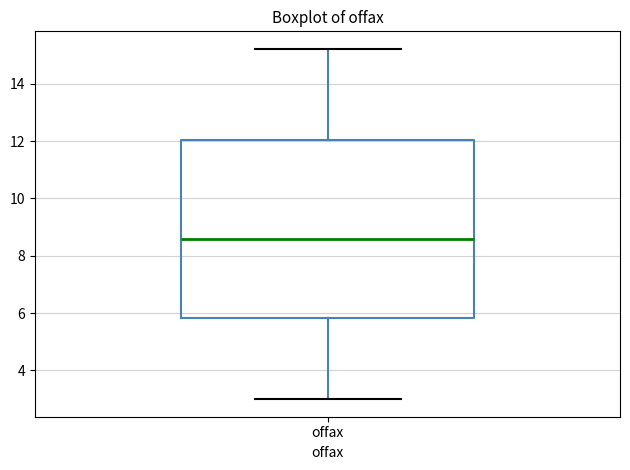

Read this box plot against the y-axis: the position of the median line, the range covered by the box, and the ends of both whiskers. The values are not printed on the chart, so give them approximately, as read against the axis.

median 8.6, box 5.8 to 12.0, whiskers 3.0 to 15.2